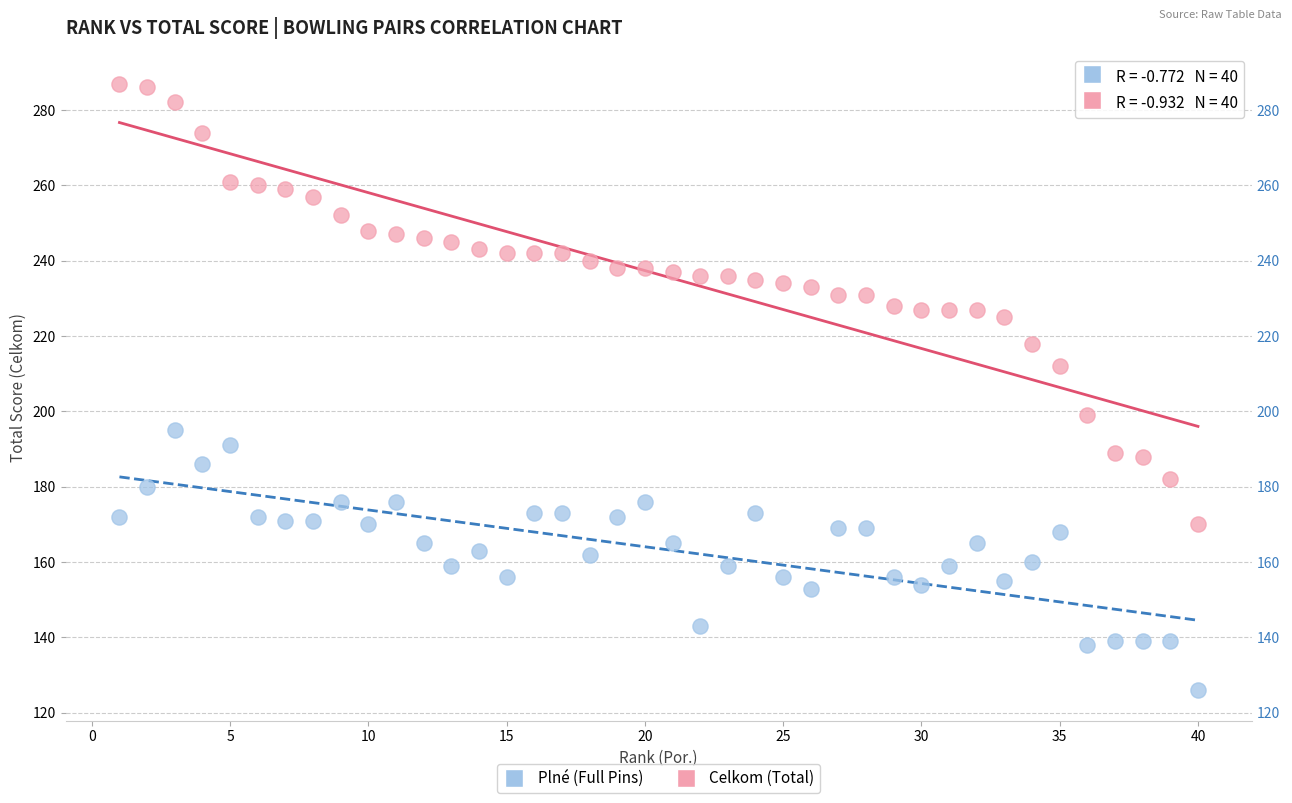

Across all data points, what is the range of Y values (max minus min)?

161